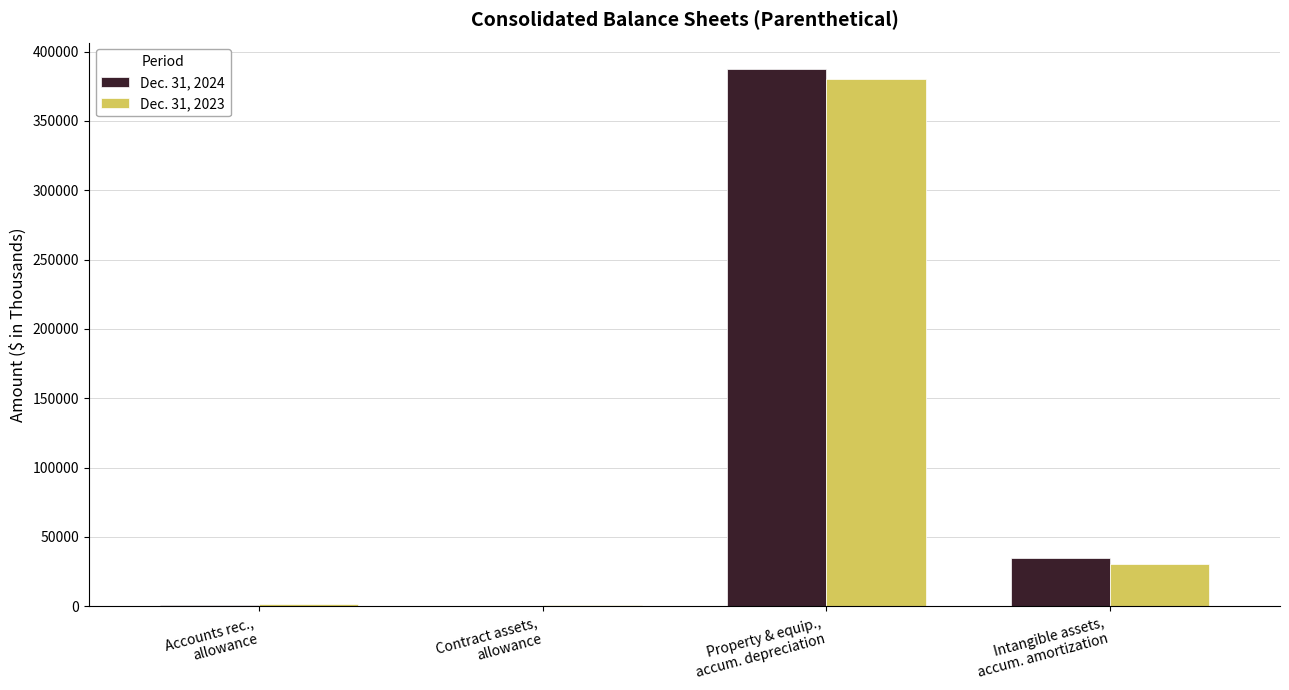

What is the greatest value displayed?

387223